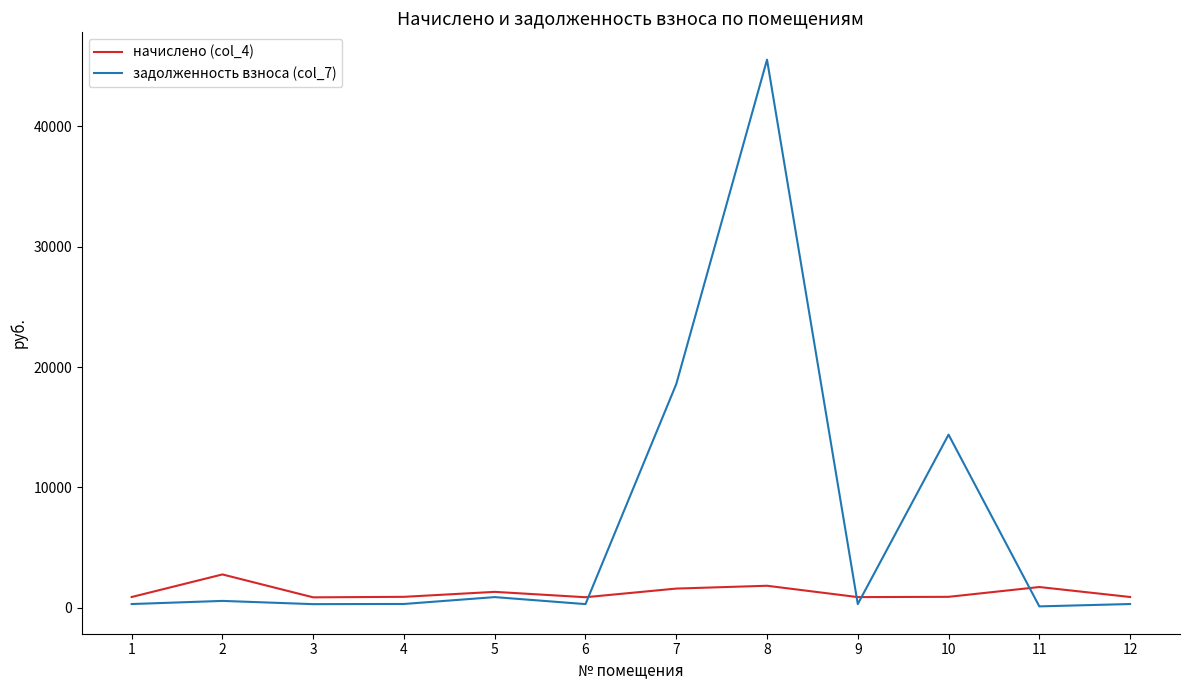

Which series has the largest total across all categories?

задолженность взноса (col_7)